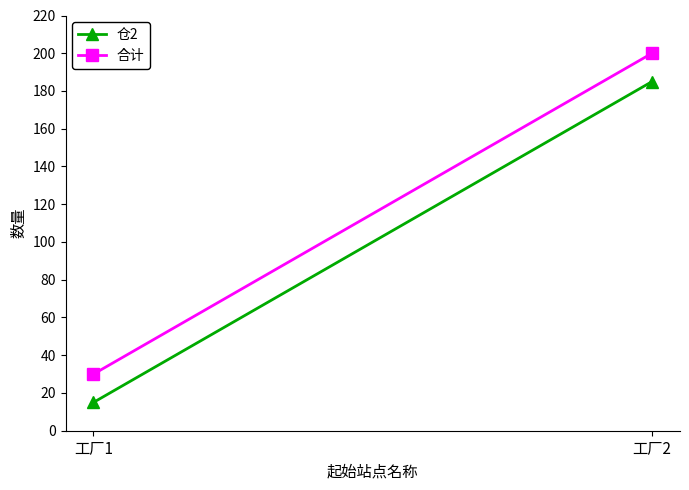

Is the value of 仓2 at 工厂2 greater than the value of 合计 at 工厂2?

No